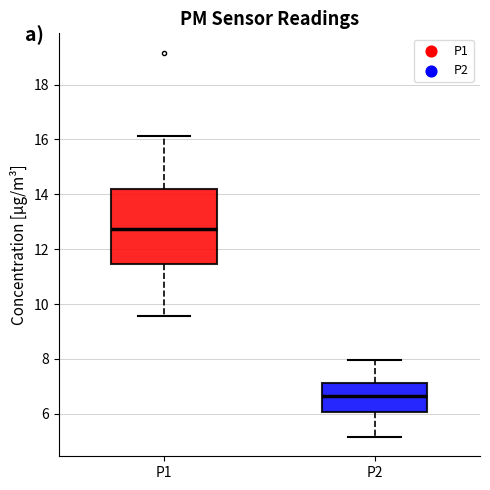

Where does the median line of the box for P2 sit on the y-axis? The values are not printed on the chart, so give them approximately, as read against the axis.

6.6